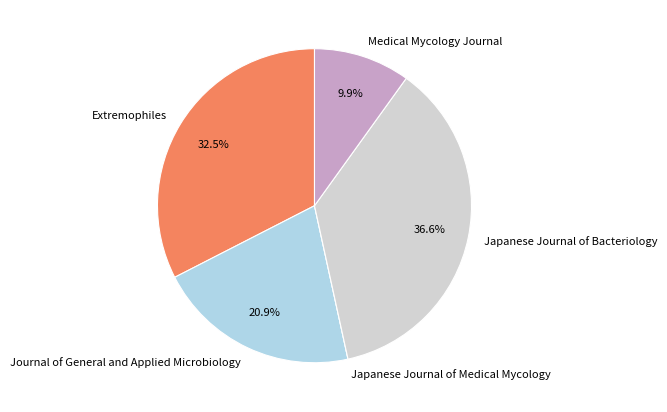

Does any single category account for the majority?

No